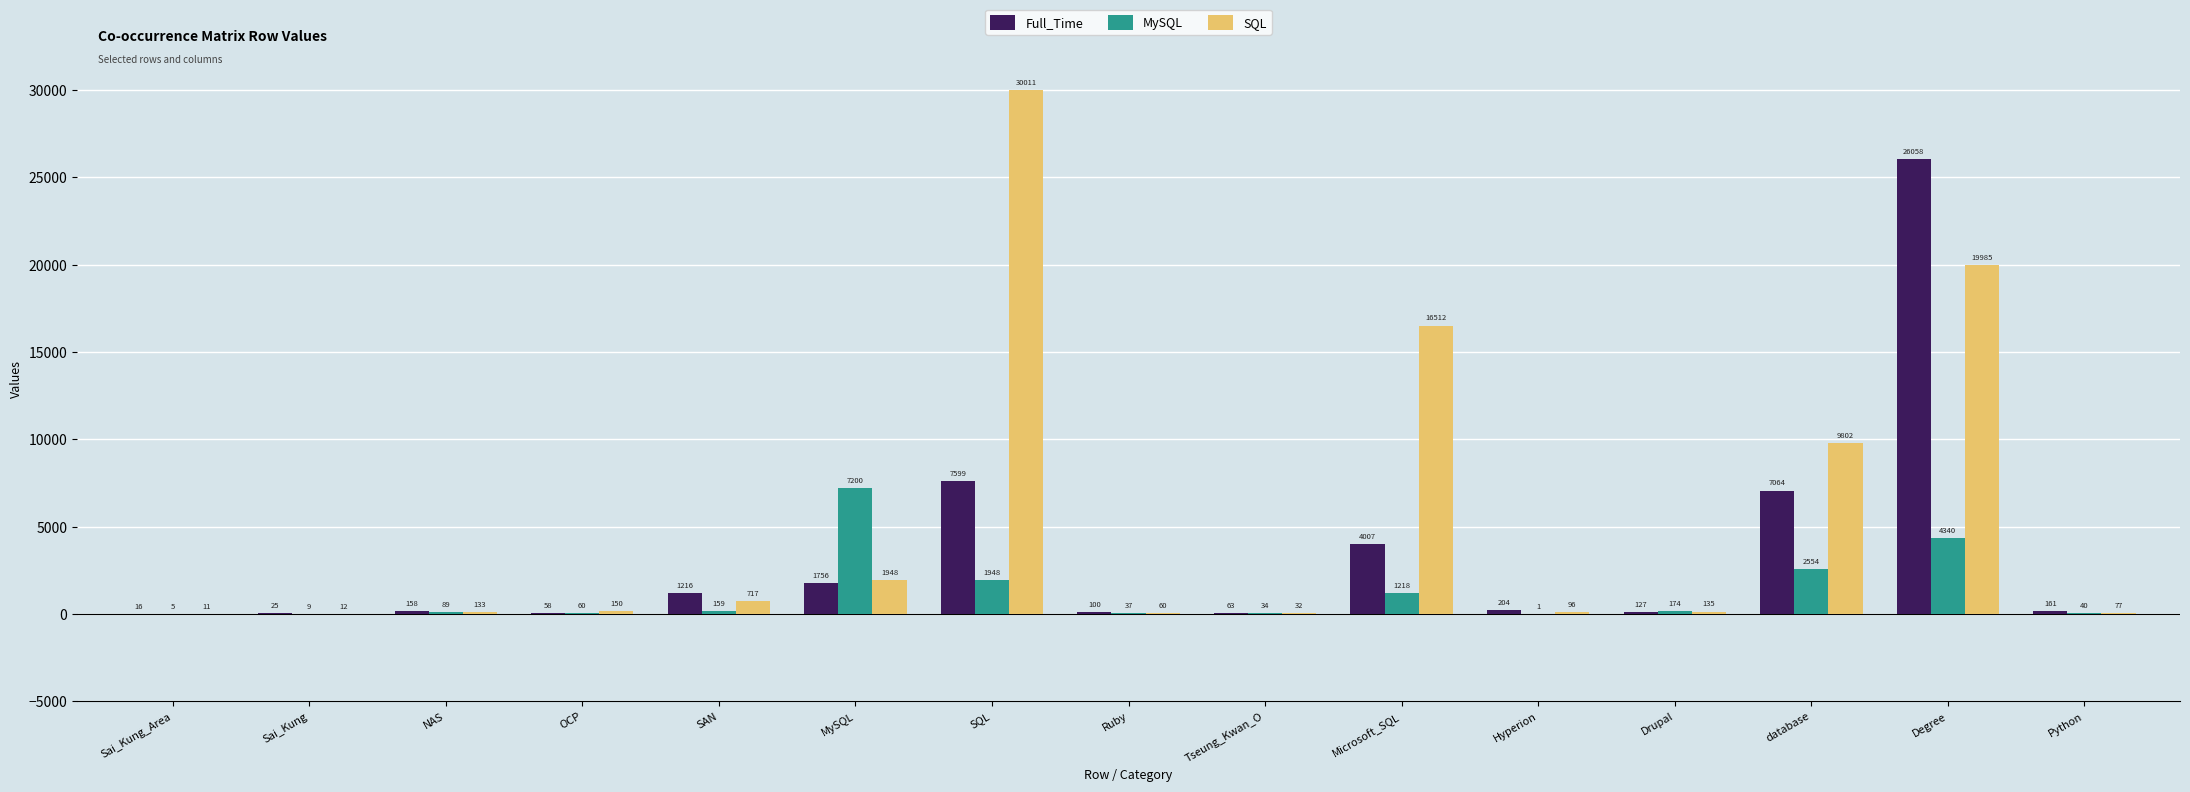

Between Sai_Kung_Area and Sai_Kung, which series saw the biggest shift?

Full_Time